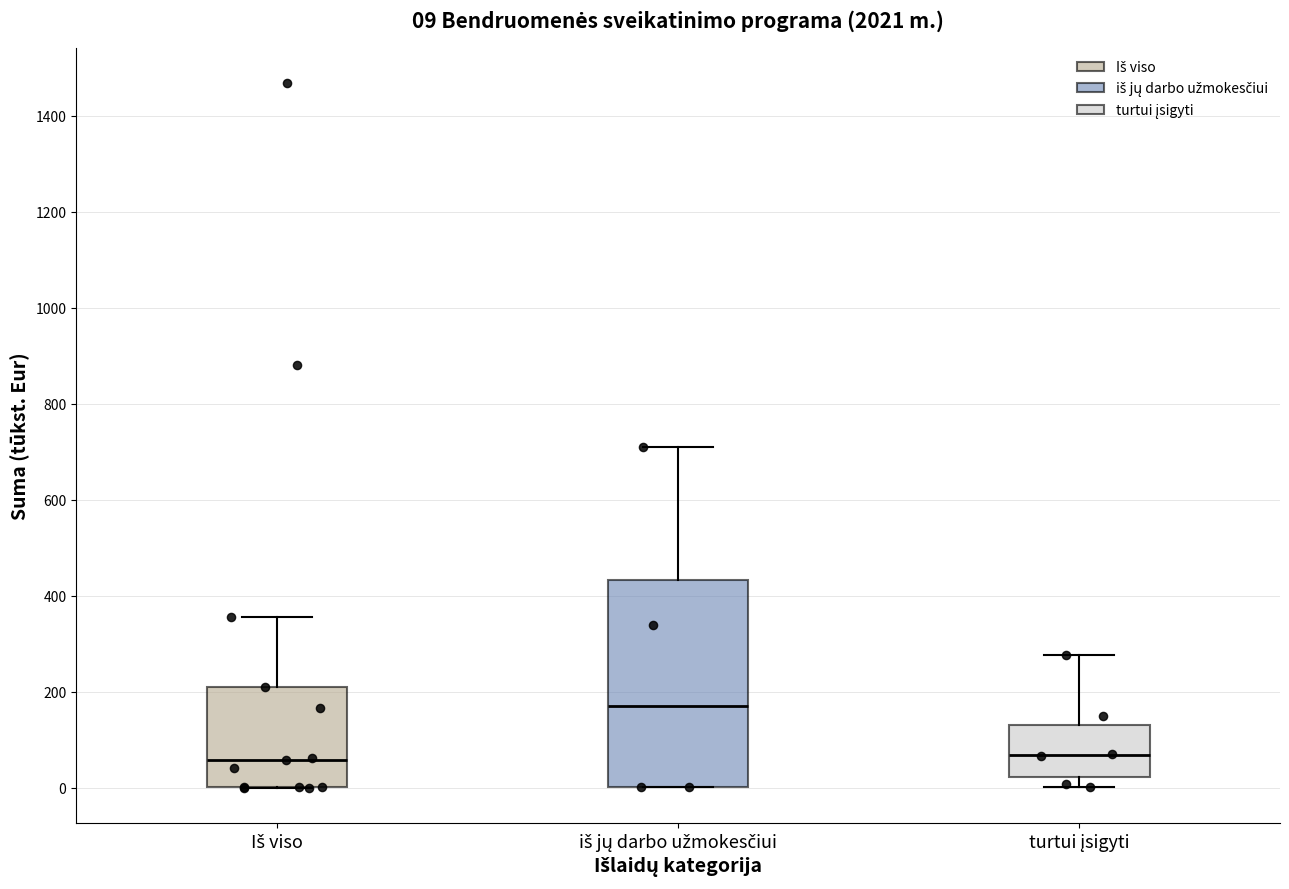

Which box is the tallest, from its lower edge to its upper edge?

iš jų darbo užmokesčiui